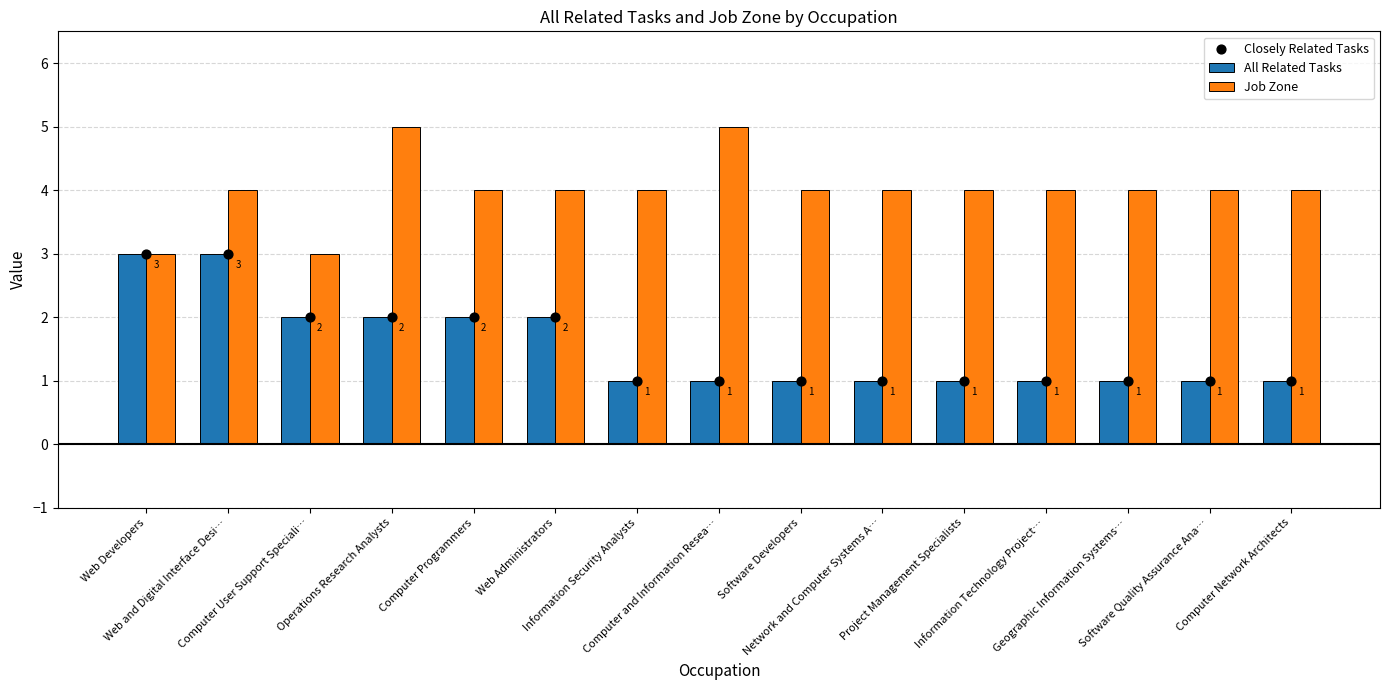

Is the value of Closely Related Tasks at Information Technology Project… greater than the value of Job Zone at Computer User Support Speciali…?

No